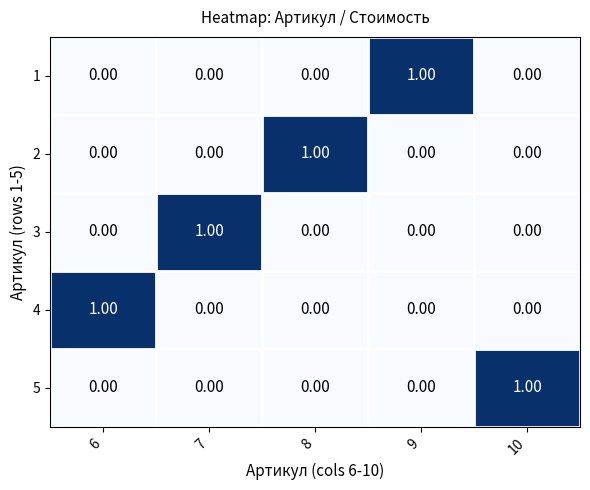

At how many categories does at least one series exceed 0?

5